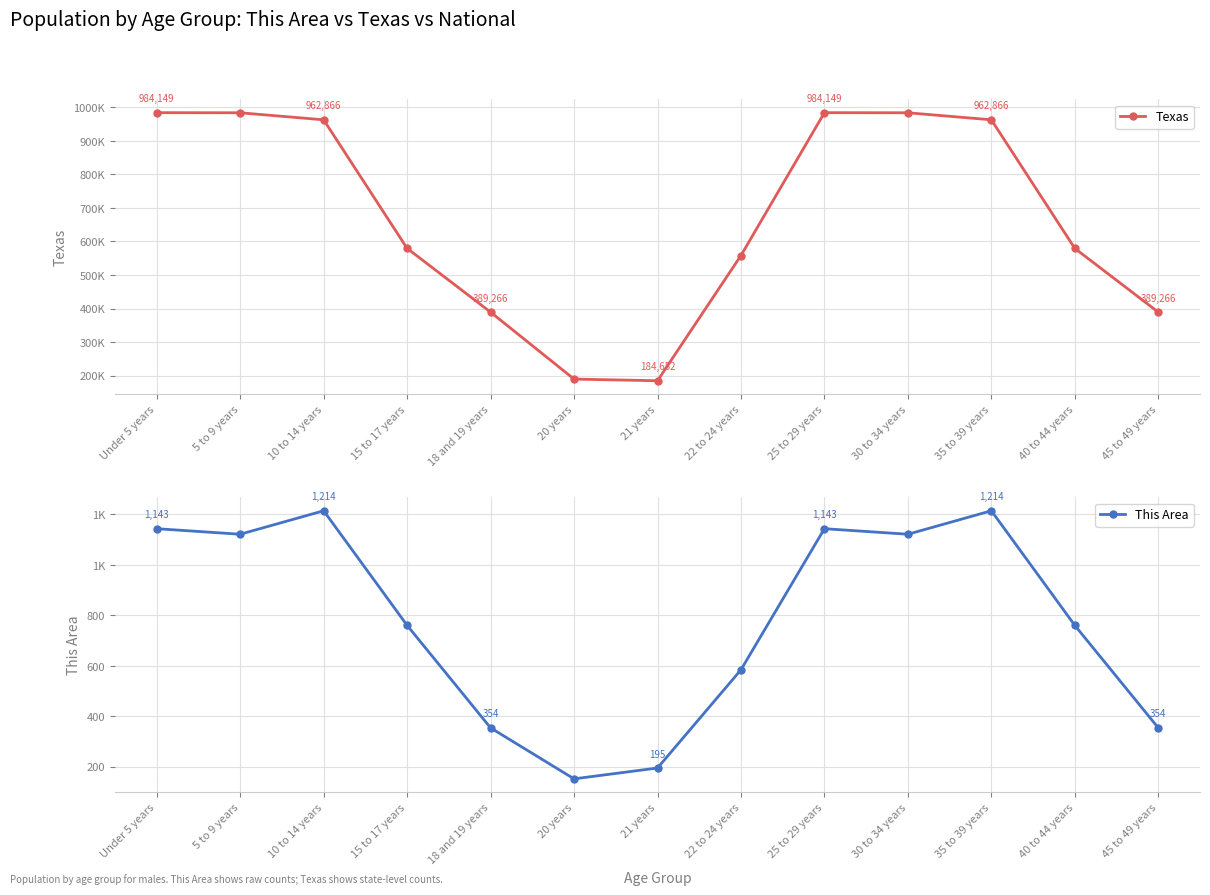

Is the value of This Area at 35 to 39 years greater than the value of Texas at 30 to 34 years?

No